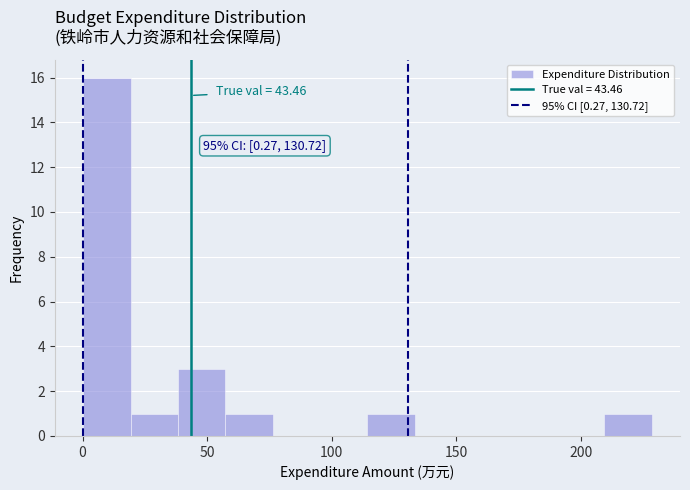

Read against the x-axis, roughly where is the centre of the tallest bar?

10